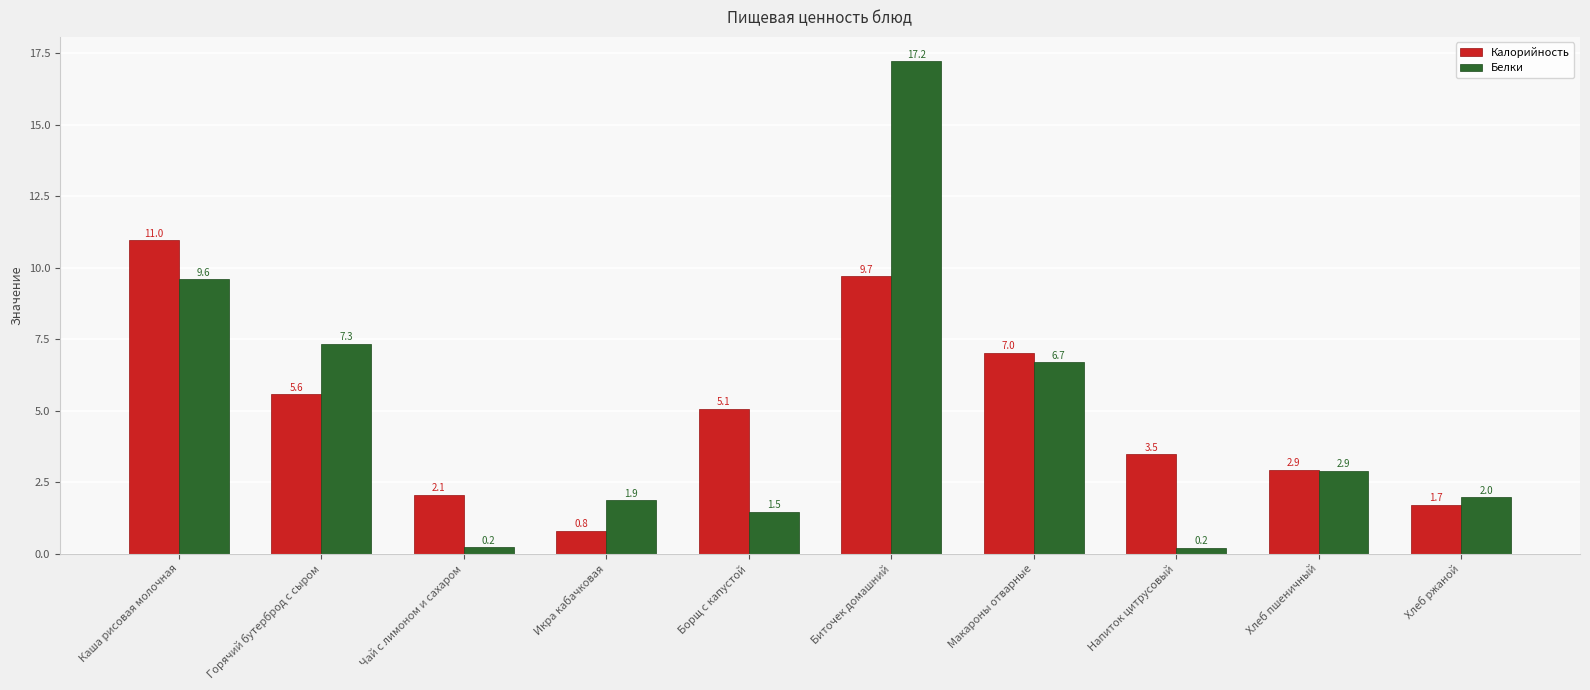

Are the bars horizontal?

No